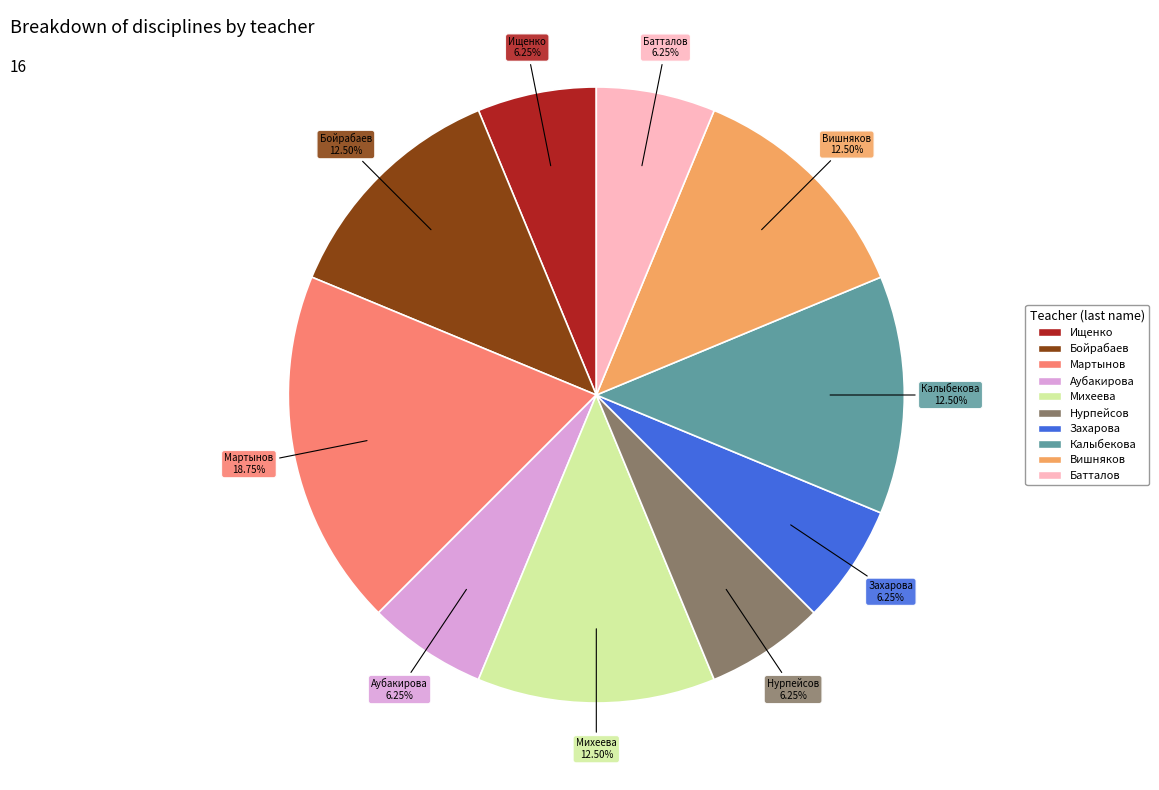

Is there any slice that represents more than half of the pie?

No